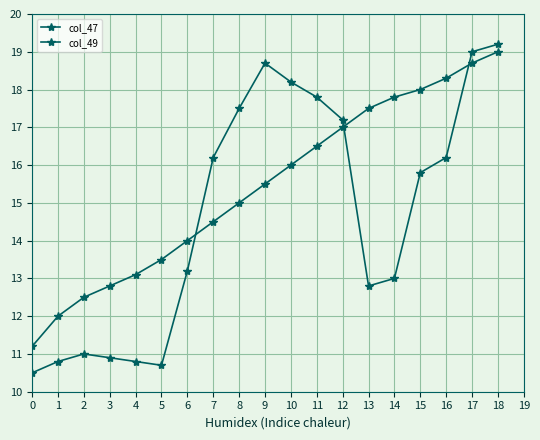

Reading right to left, what are all the values shown in this chart?

col_47: 18=19.2	17=19.0	16=16.2	15=15.8	14=13.0	13=12.8	12=17.2	11=17.8	10=18.2	9=18.7	8=17.5	7=16.2	6=13.2	5=10.7	4=10.8	3=10.9	2=11.0	1=10.8	0=10.5
col_49: 18=19.0	17=18.7	16=18.3	15=18.0	14=17.8	13=17.5	12=17.0	11=16.5	10=16.0	9=15.5	8=15.0	7=14.5	6=14.0	5=13.5	4=13.1	3=12.8	2=12.5	1=12.0	0=11.2